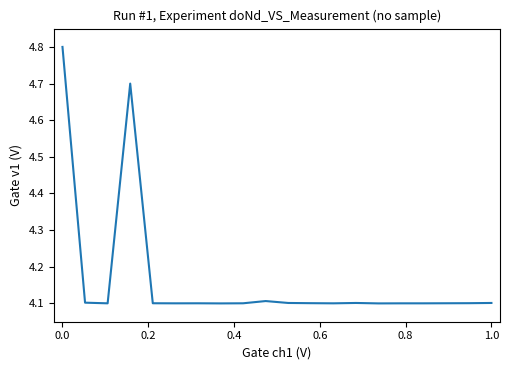

What is the difference between the maximum and minimum values?

0.7